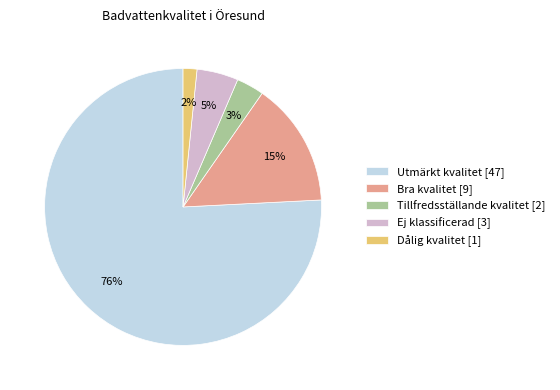

Count the number of slices in the pie.

5